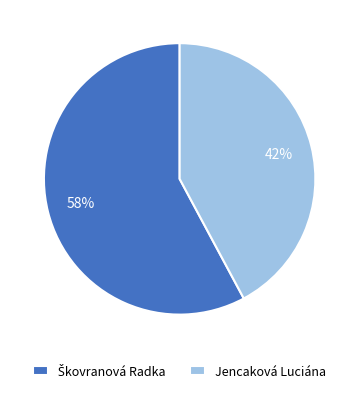

Does Jencaková Luciána represent more than half of the total?

No